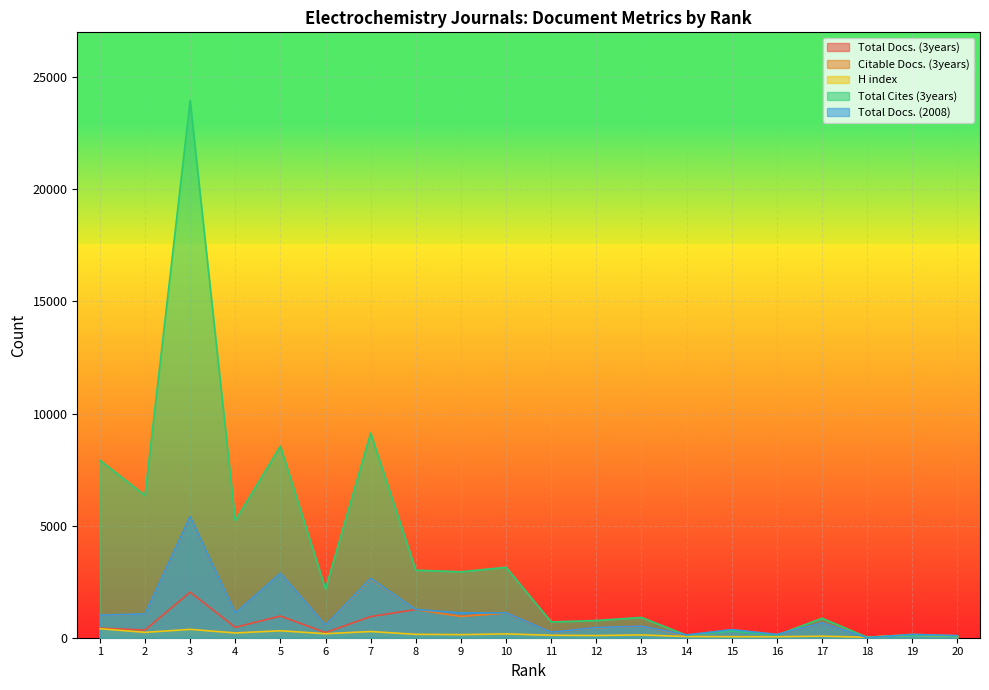

How many intersections are there between Total Docs. (3years) and Citable Docs. (3years)?

1